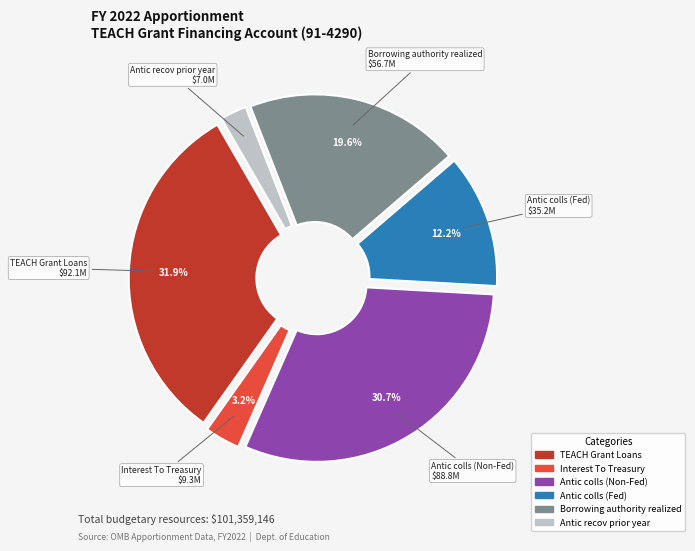

Between Antic colls (Non-Fed) and Borrowing authority realized, which is larger?

Antic colls (Non-Fed)